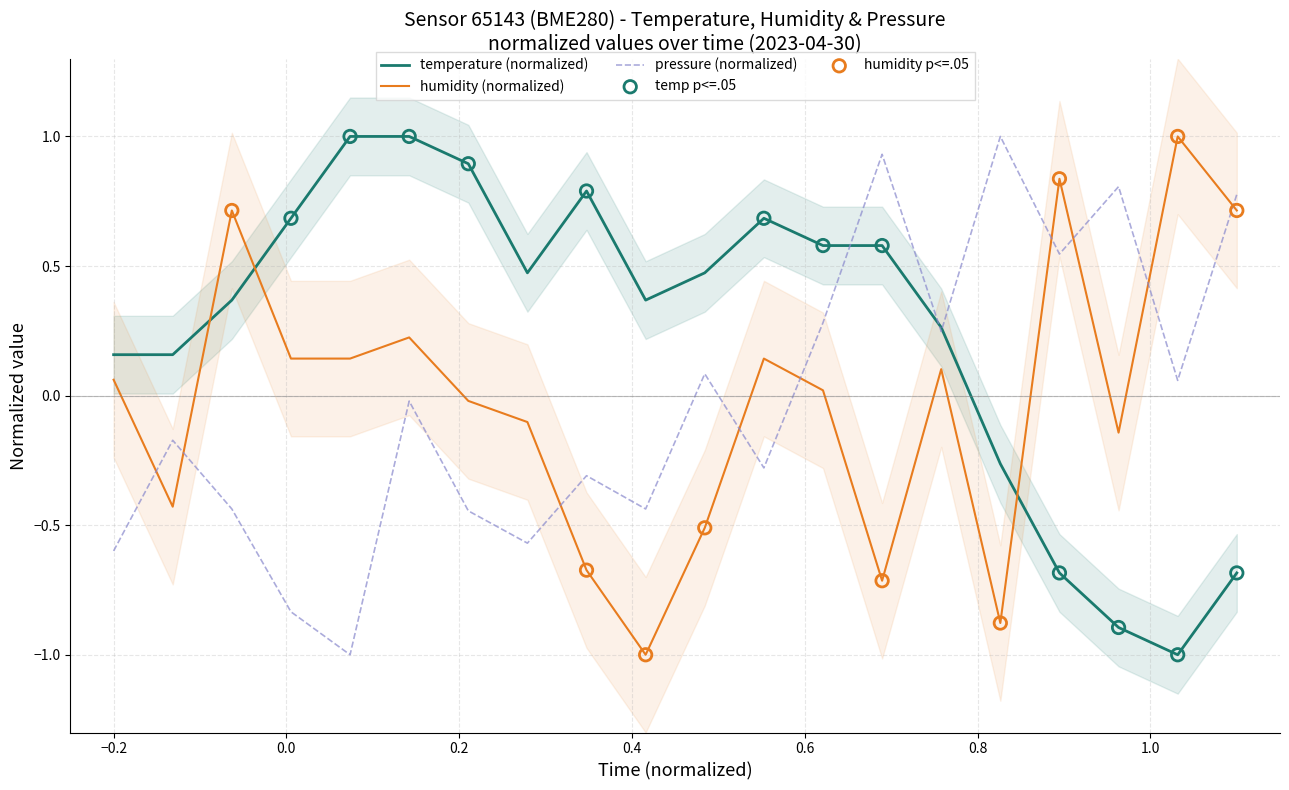

Which series reaches the minimum Y coordinate?

temperature